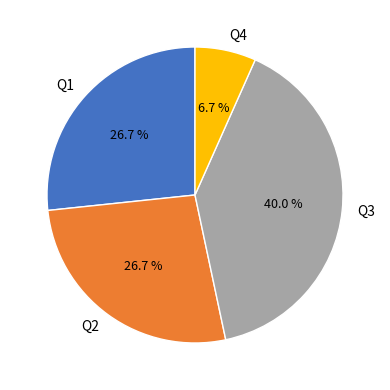

Count the number of slices in the pie.

4